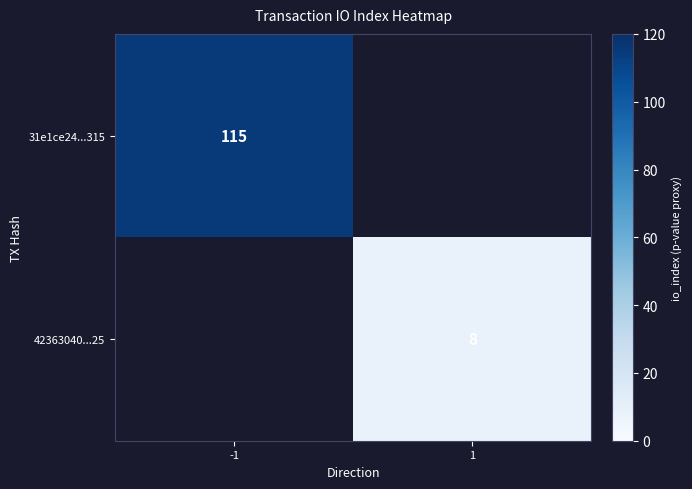

The value of 42363040...25 at 1 is 8. True or false?

True